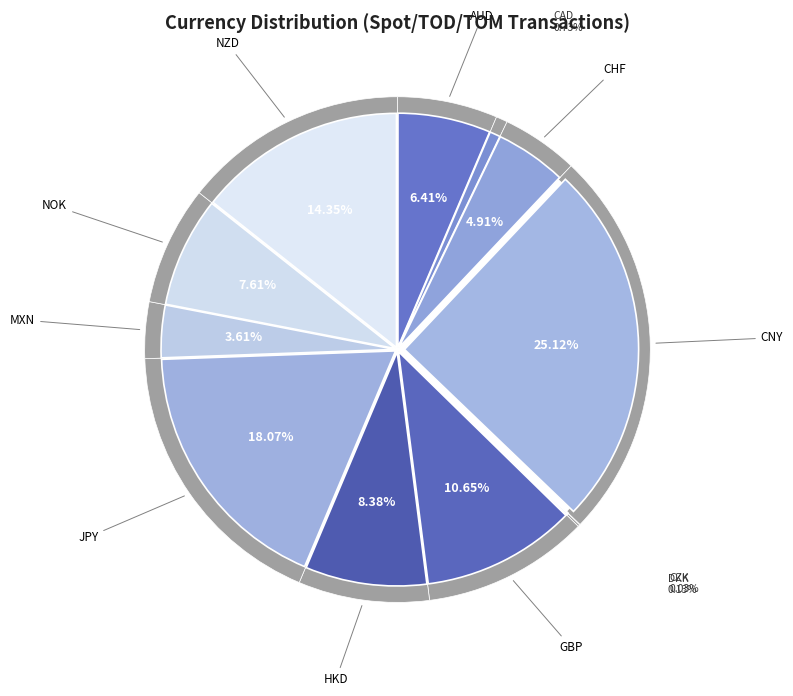

The DKK slice represents 1% of the pie. True or false?

False